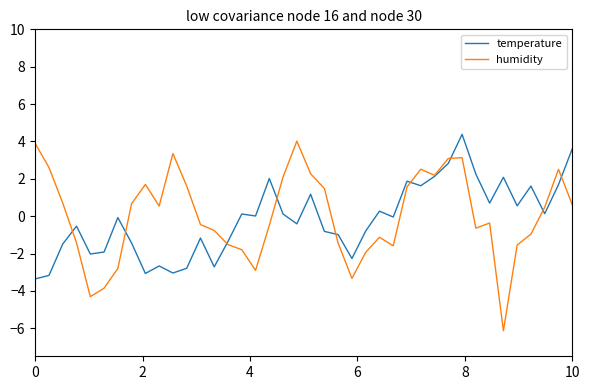

What is the maximum value shown in the chart?

4.4